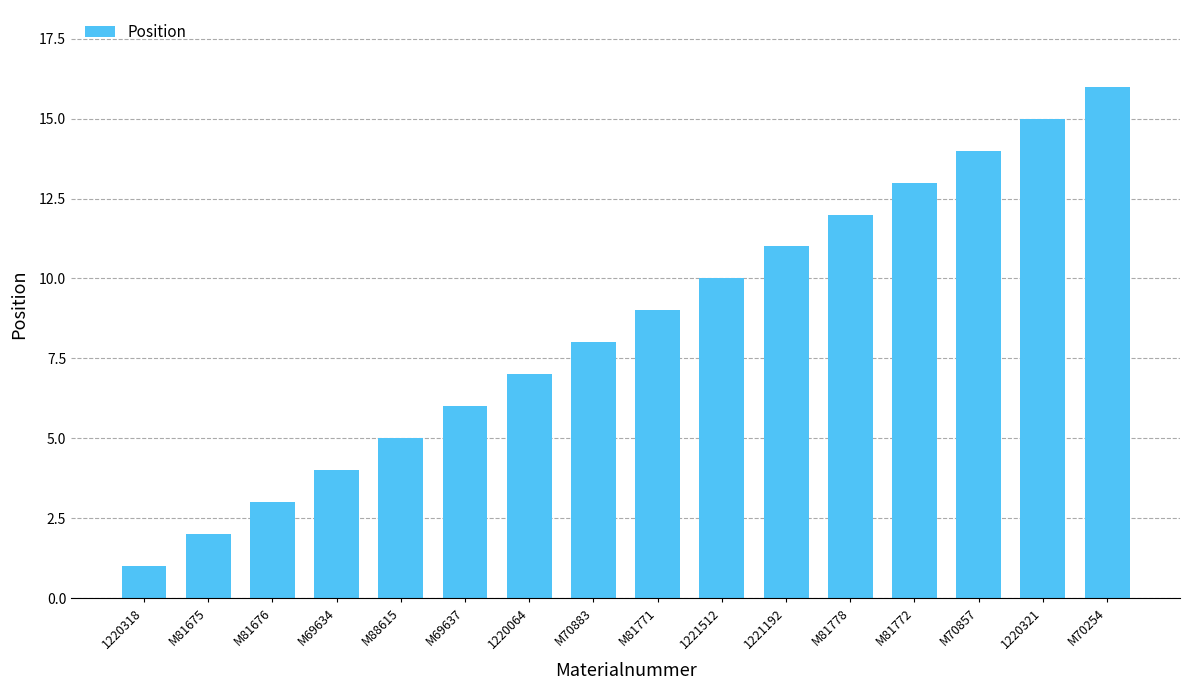

Is it true that the value at M69637 is 6?

True